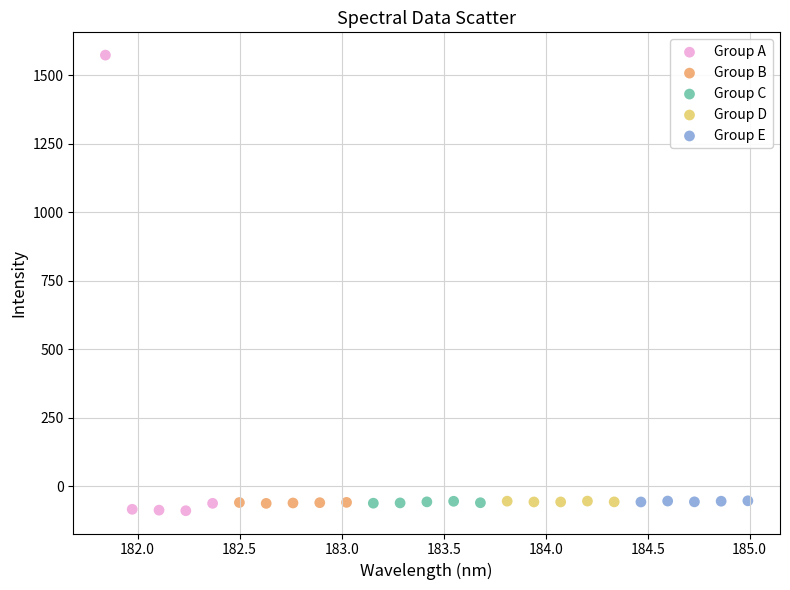

Which series reaches the maximum Y coordinate?

Group A